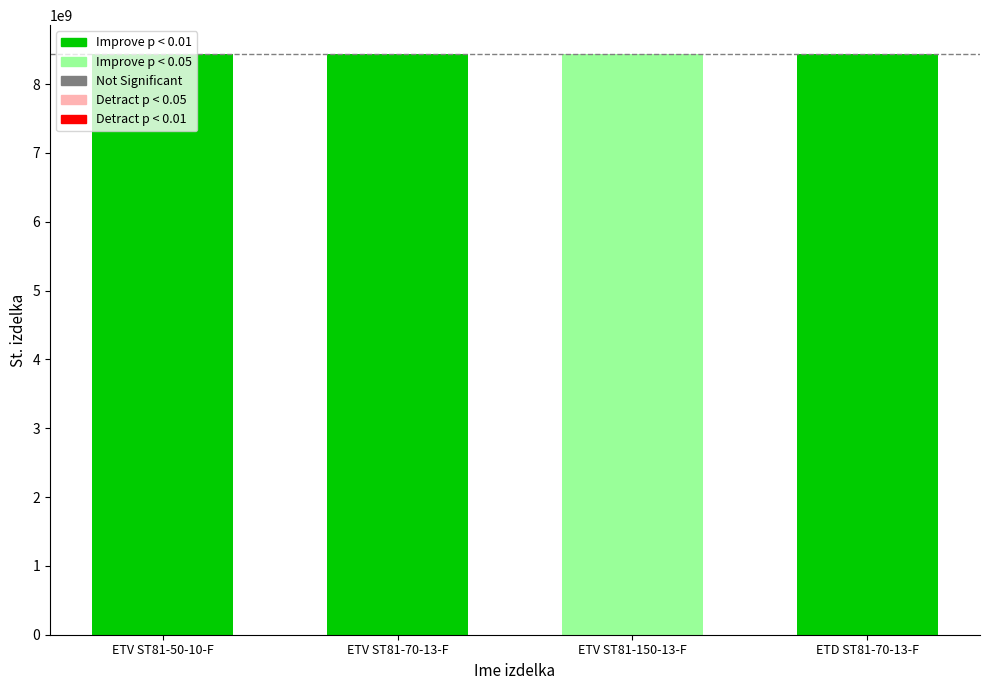

How many values are below 8433206015?

2